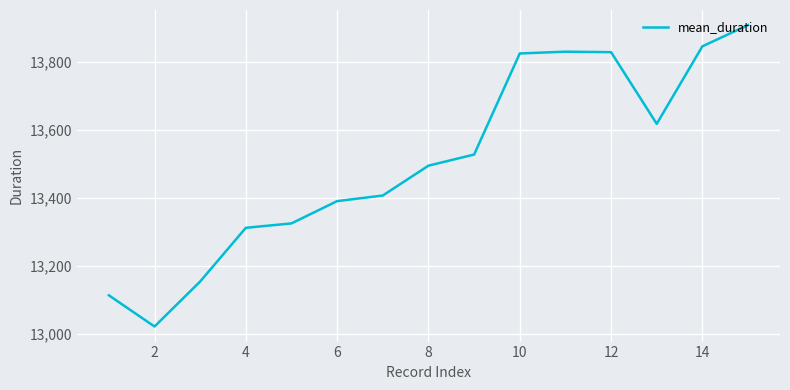

What is the difference between the maximum and minimum values?

887.8